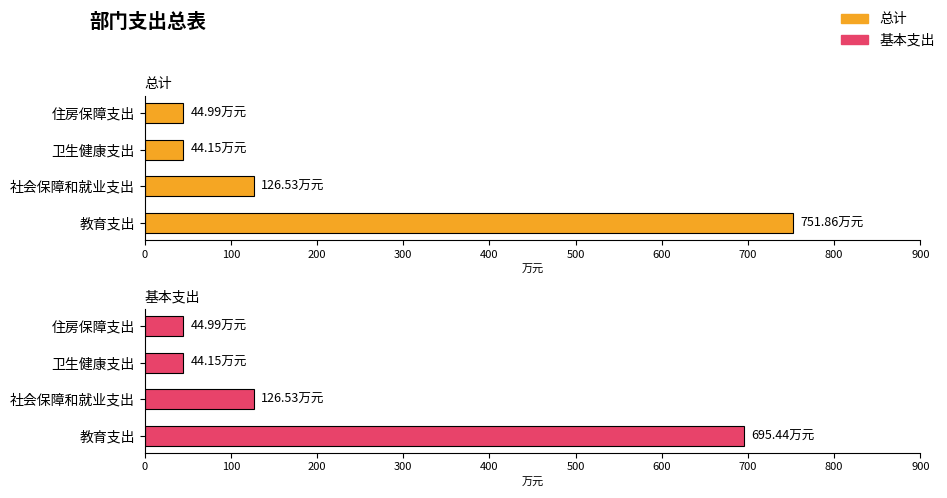

What is the minimum value shown in the chart?

44.1